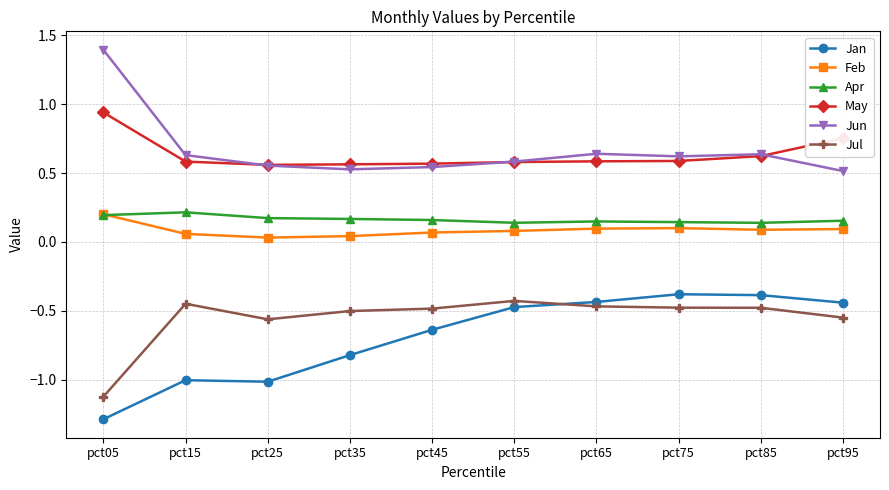

What is the sum of all May values?

6.3